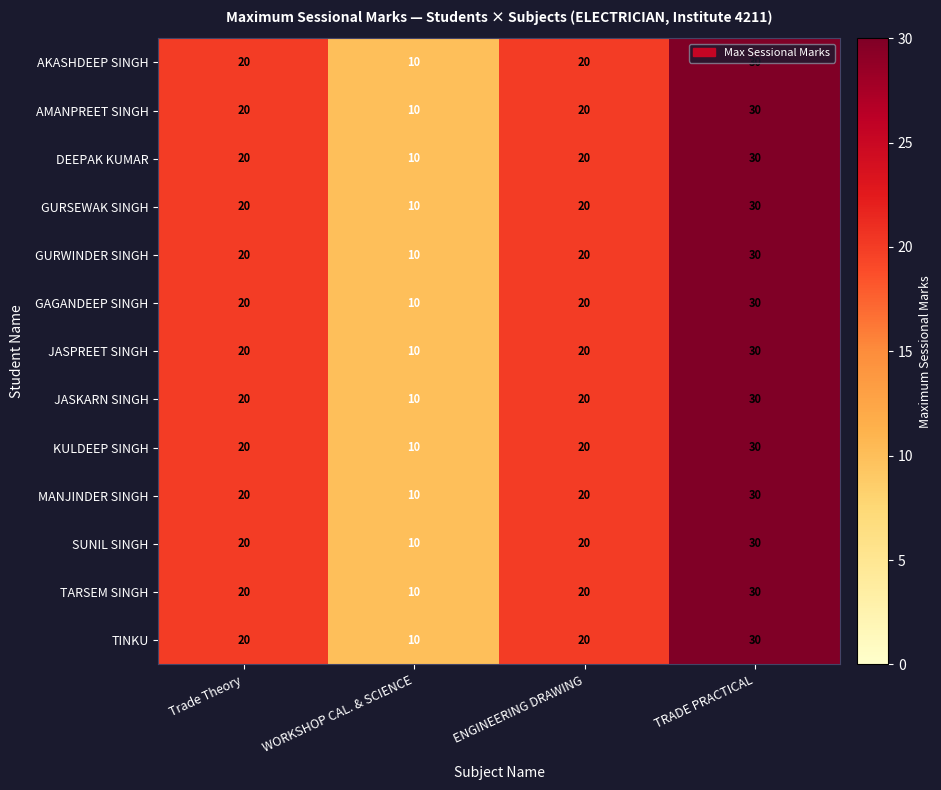

How many distinct data groups are displayed?

13